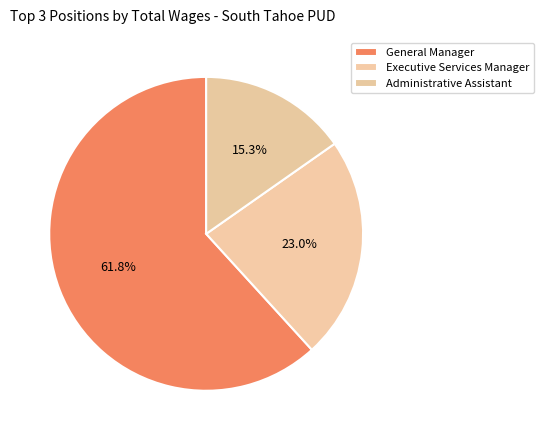

Is it true that General Manager is 62% of the pie?

True